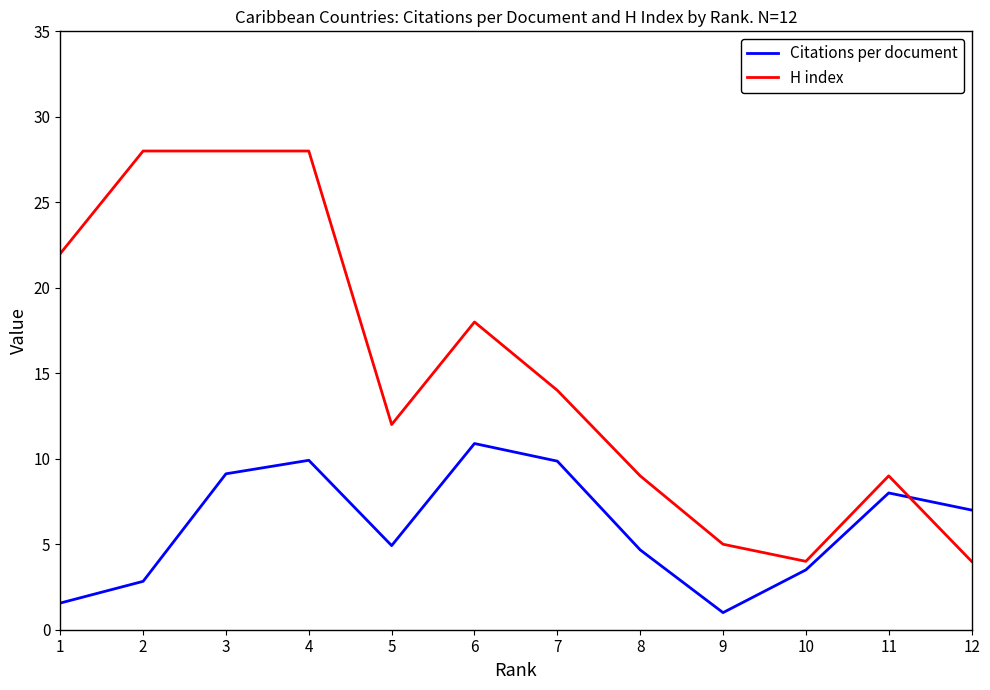

How many lines are shown in the chart?

2